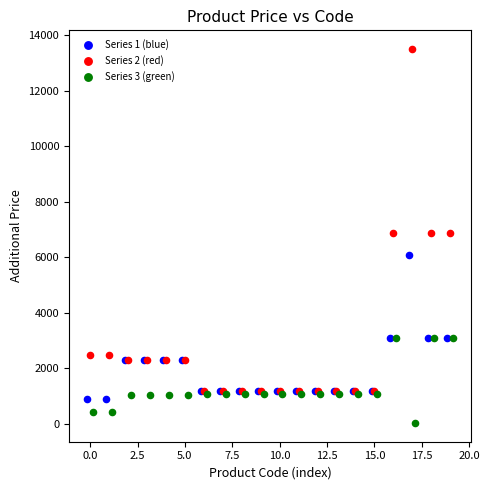

Which series reaches the minimum Y coordinate?

Series 3 (green)